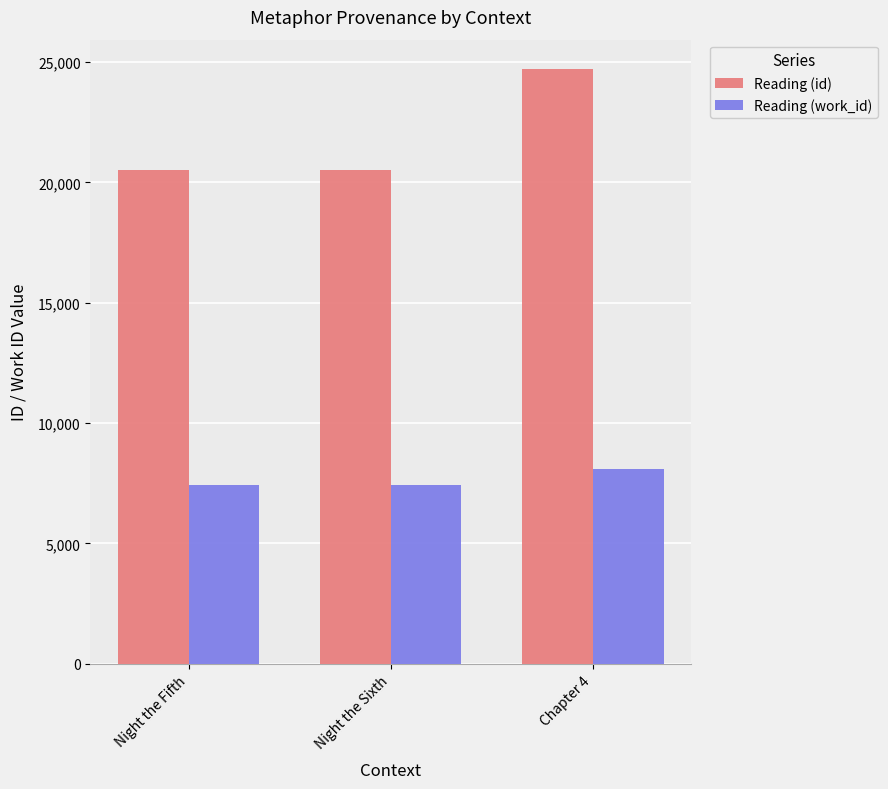

What is the difference between the Reading (id) values at Night the Sixth and Night the Fifth?

28